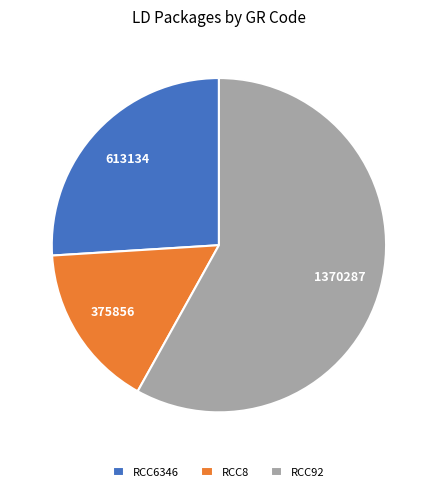

What is the smallest slice in the pie chart?

RCC8